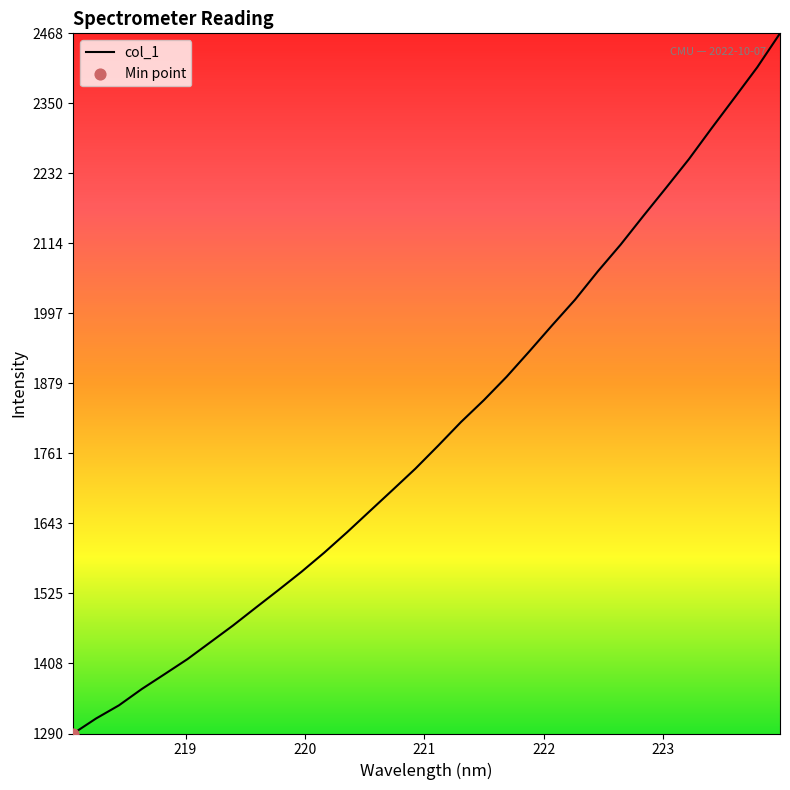

What is the maximum value shown in the chart?

2467.7